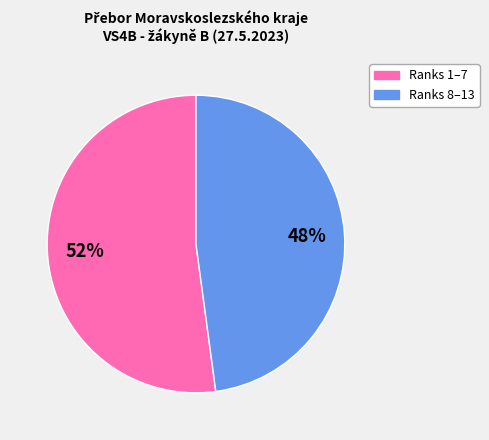

Is there a majority slice in this chart?

Yes